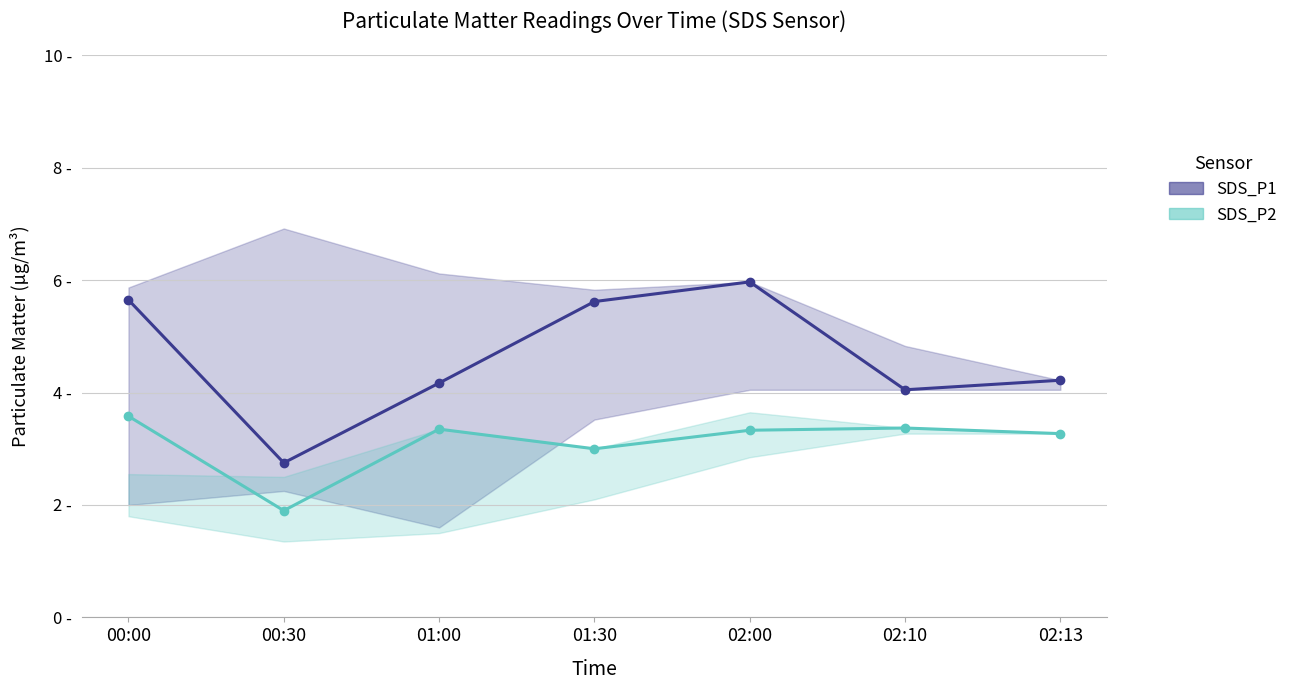

Count the number of data series in this chart.

2